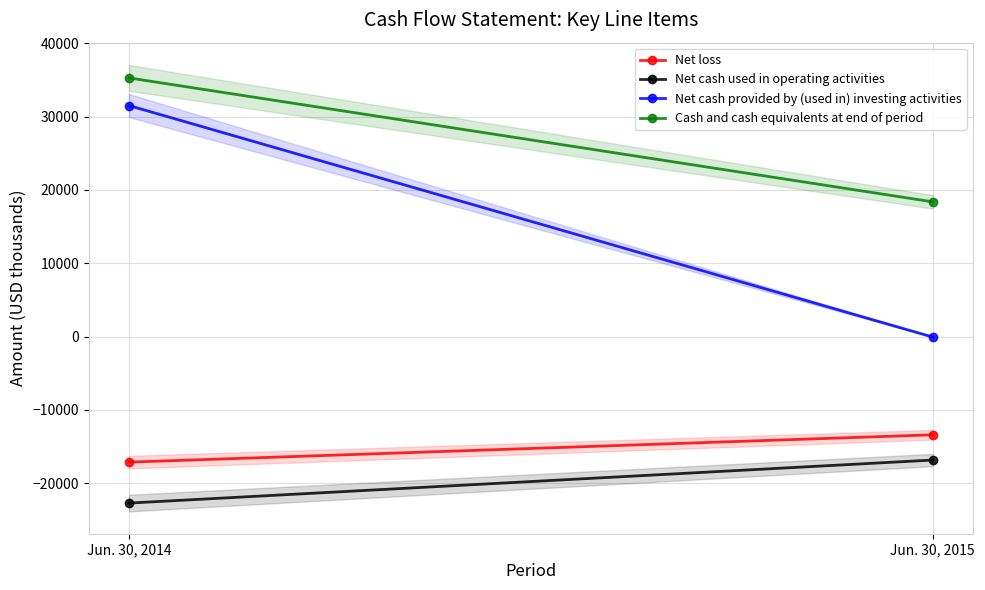

What is the value of the Net cash provided by (used in) investing activities point at the 1st from the left?

31502